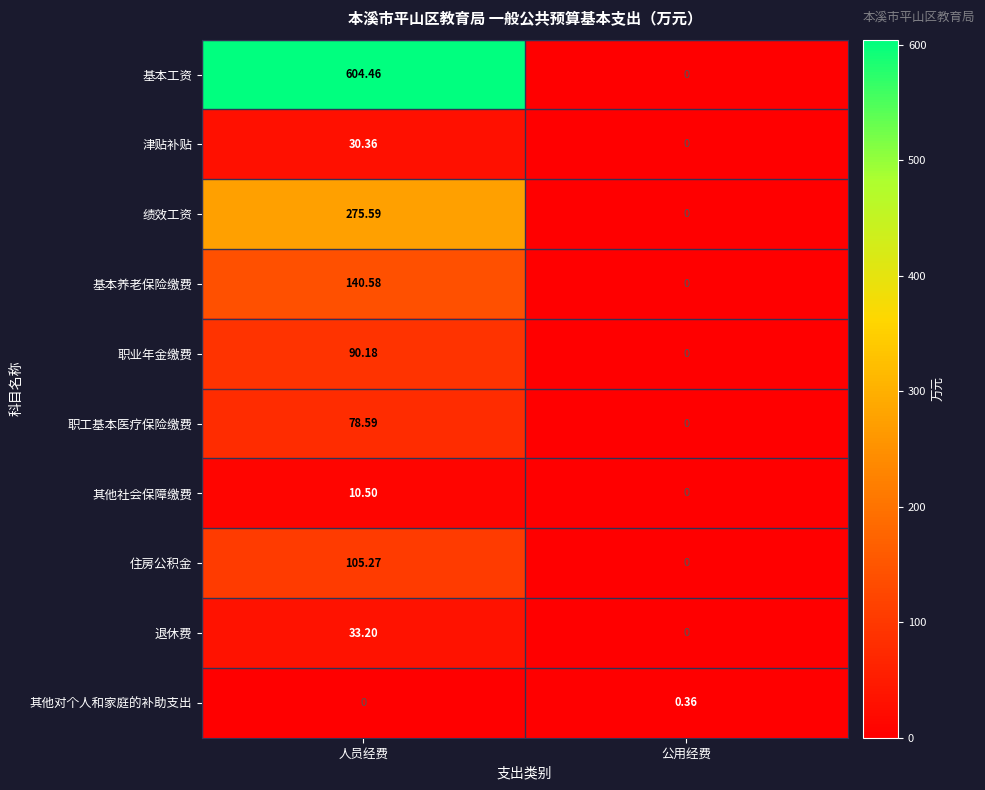

At which label is 职工基本医疗保险缴费 closest to 39?

公用经费